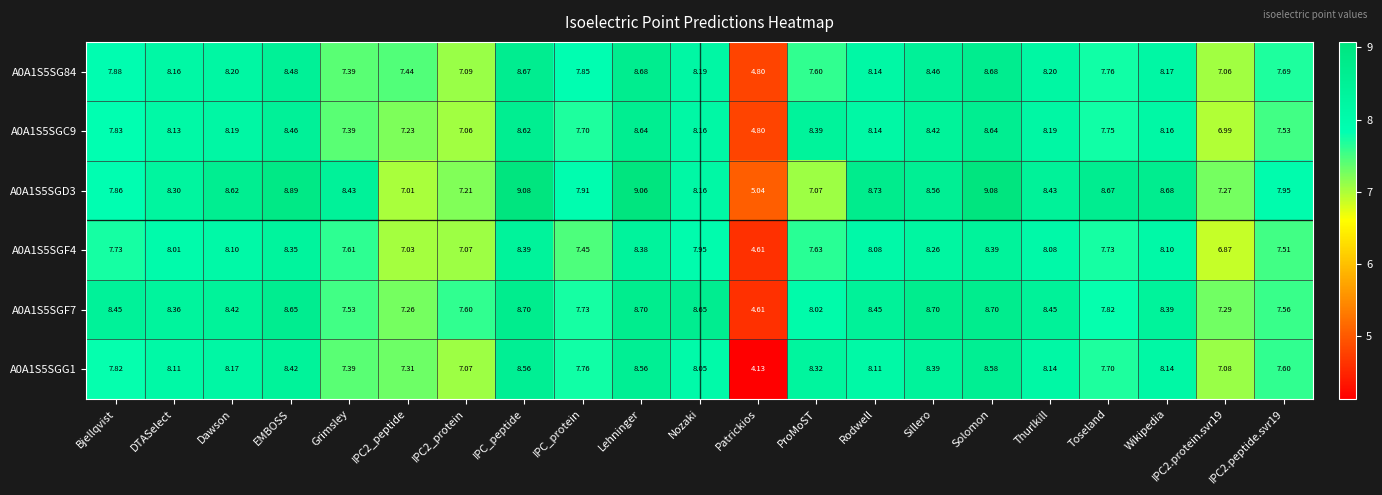

List the series in order of their peak value, highest first.

A0A1S5SGD3, A0A1S5SGF7, A0A1S5SG84, A0A1S5SGC9, A0A1S5SGG1, A0A1S5SGF4